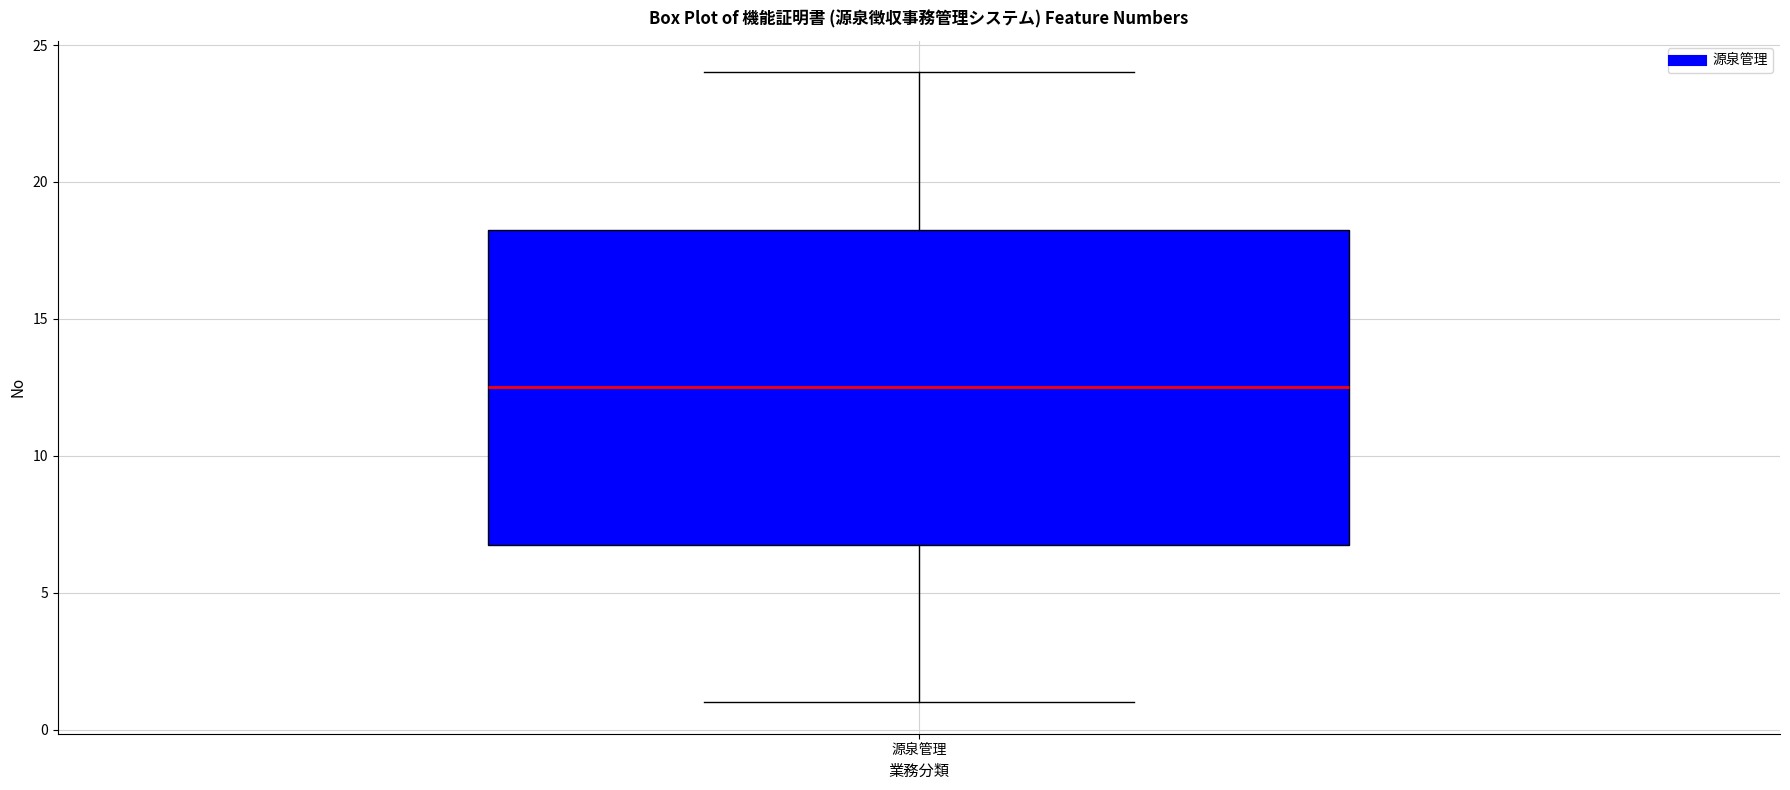

Where is the lower edge of the box for 源泉管理 on the y-axis? The values are not printed on the chart, so give them approximately, as read against the axis.

7.0